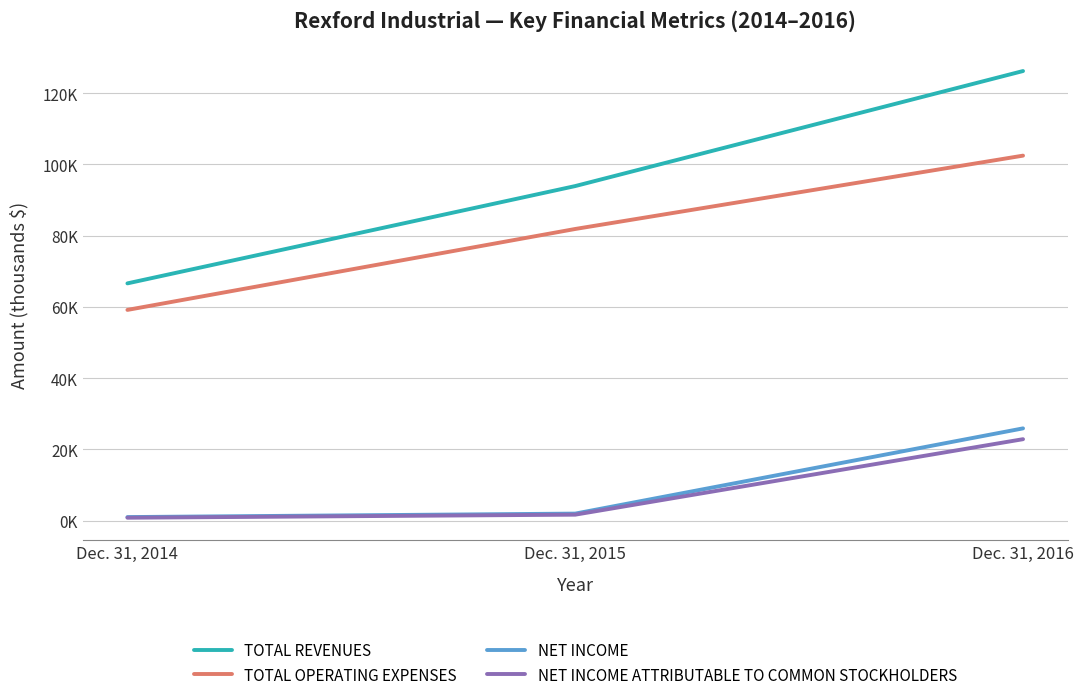

What is the value of the TOTAL OPERATING EXPENSES point at the 3rd from the left?

102441